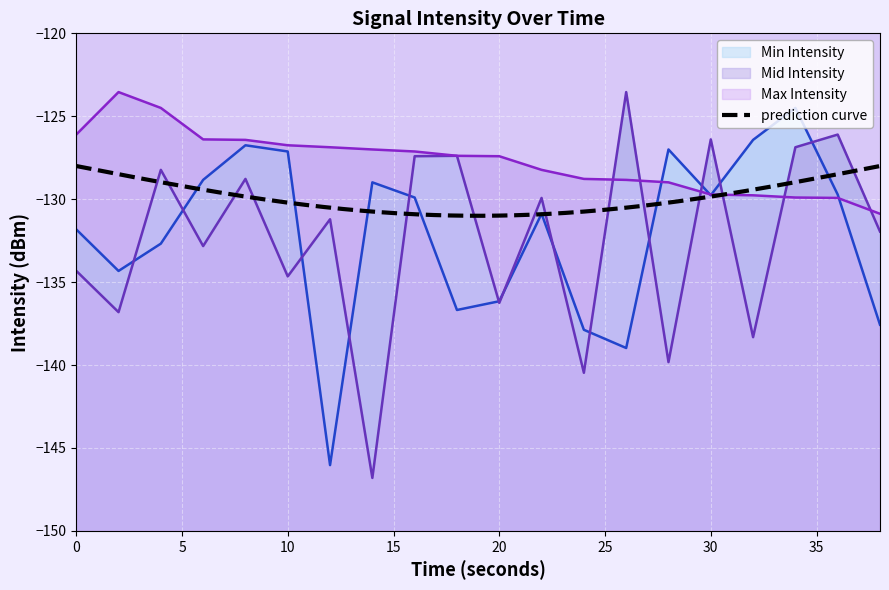

What is the sum of the Mid Intensity values at 30 and 2?

-263.2